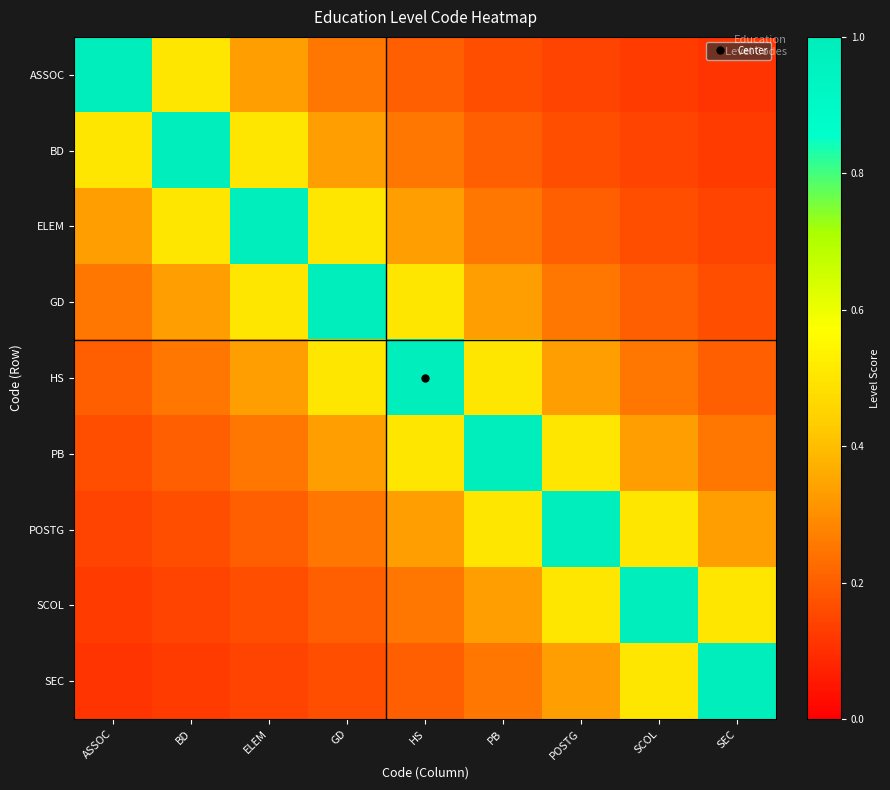

Which has a higher value, HS or BD?

BD